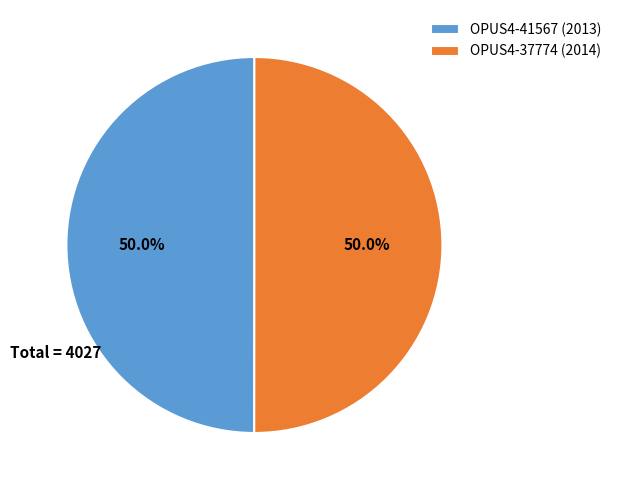

What percentage is the OPUS4-41567 slice, to the nearest percent?

50%